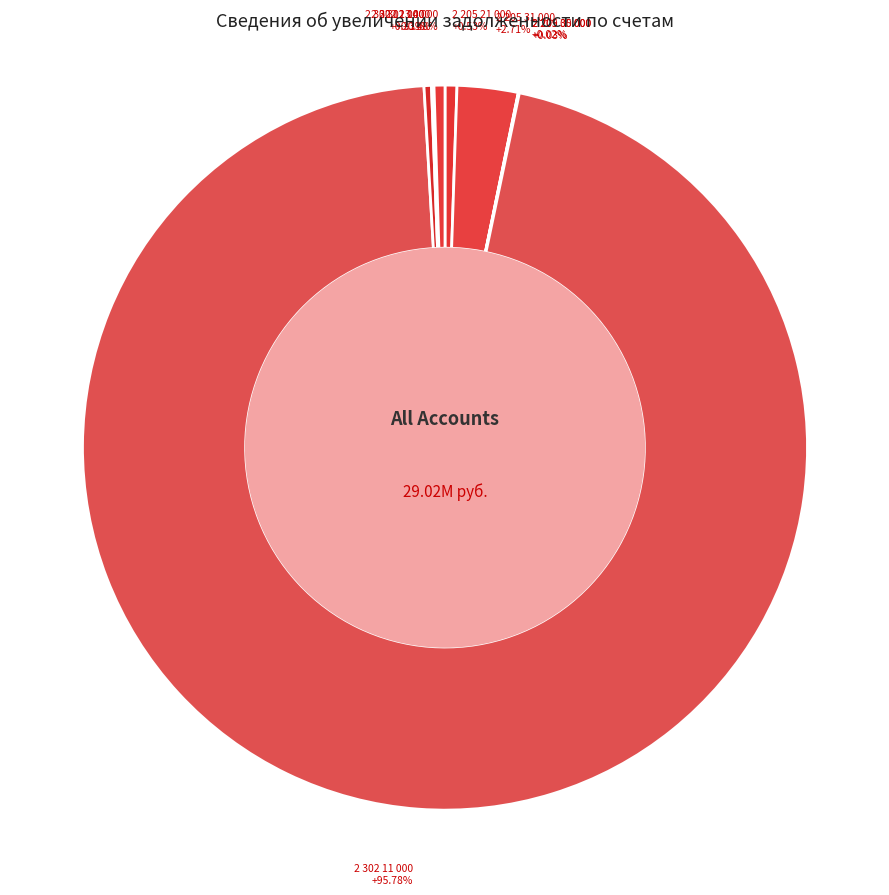

Is the sum of 2 302 14 000 and 2 302 11 000 greater than half?

Yes